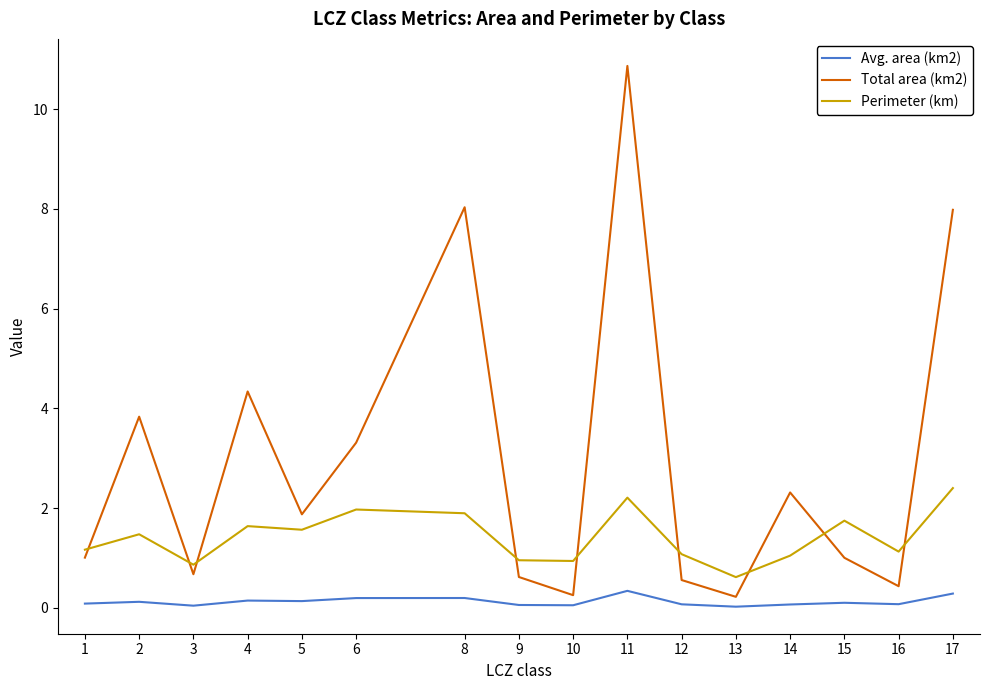

What is the difference between the second highest and second lowest values in the Avg. area (km2) series?

0.2